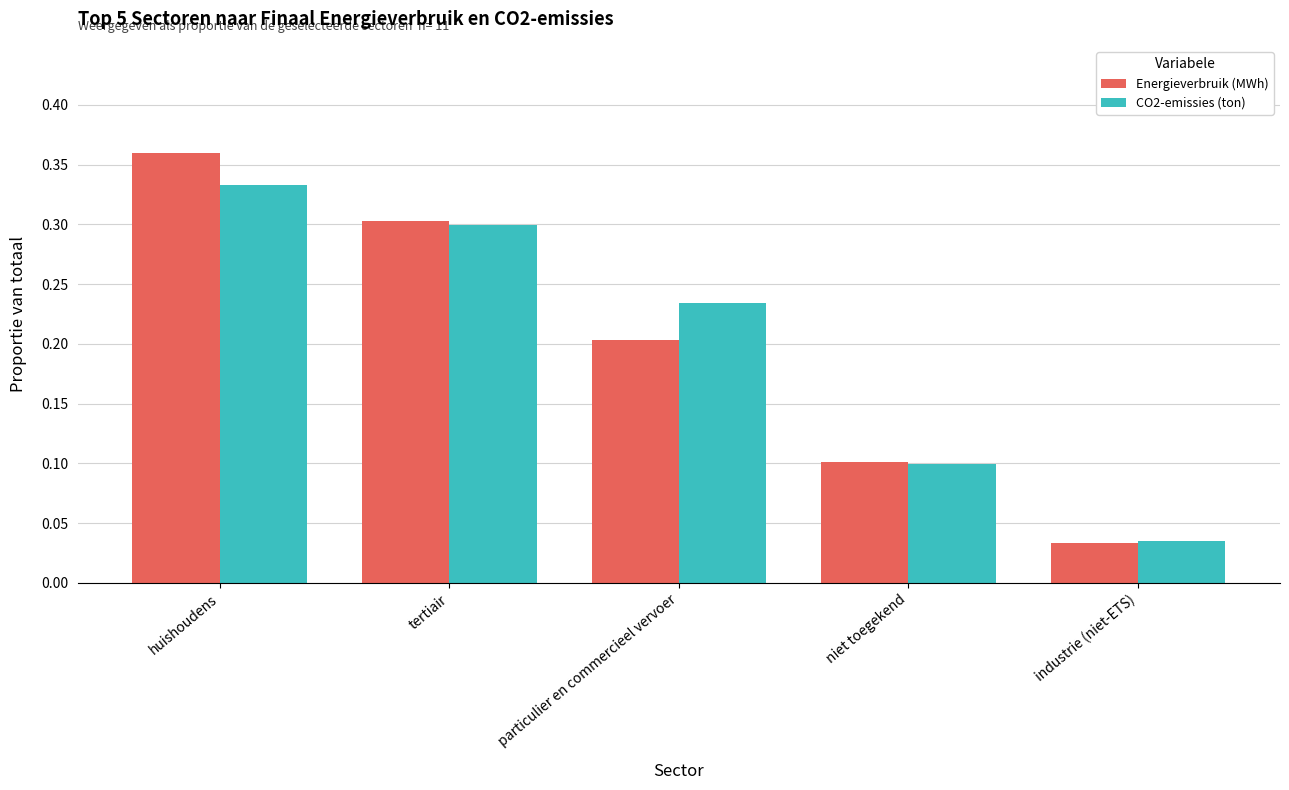

Rank the series by their maximum value, from highest to lowest.

Energieverbruik (MWh), CO2-emissies (ton)